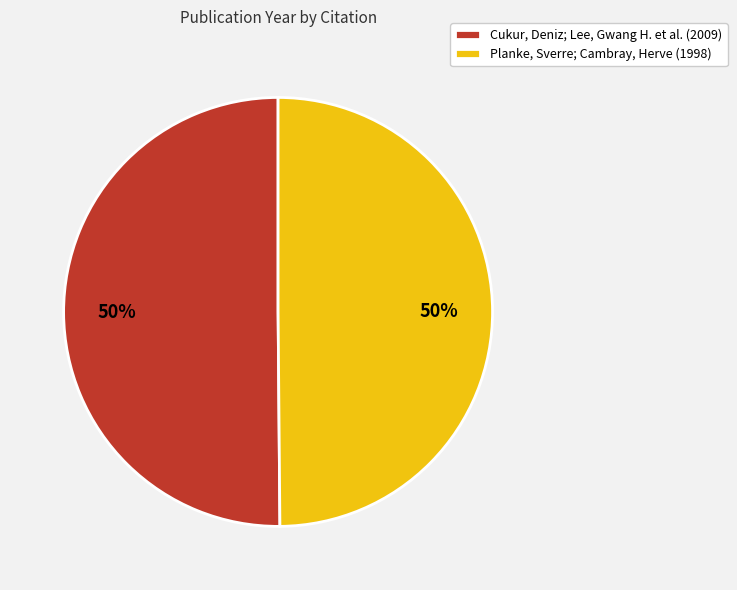

What percentage is the Planke, Sverre; Cambray, Herve (1998) slice, to the nearest percent?

50%